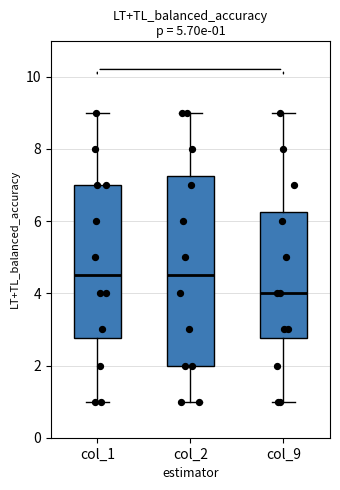

Which box is the tallest, from its lower edge to its upper edge?

col_2